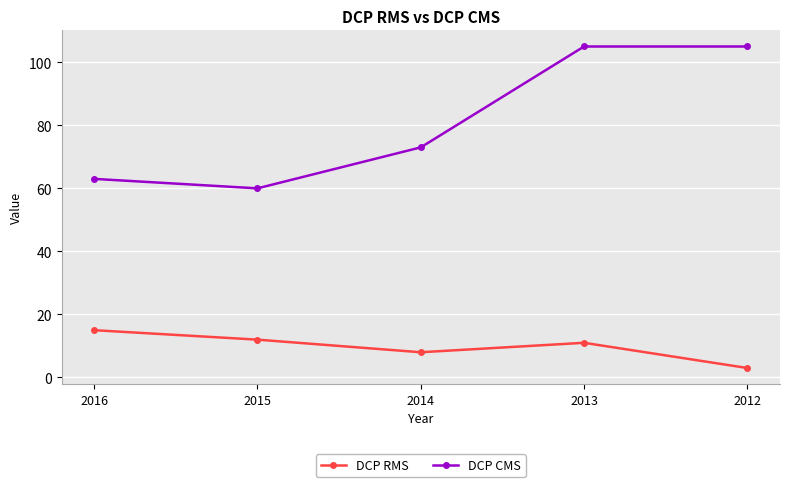

What are all the series names shown in the legend?

DCP RMS, DCP CMS